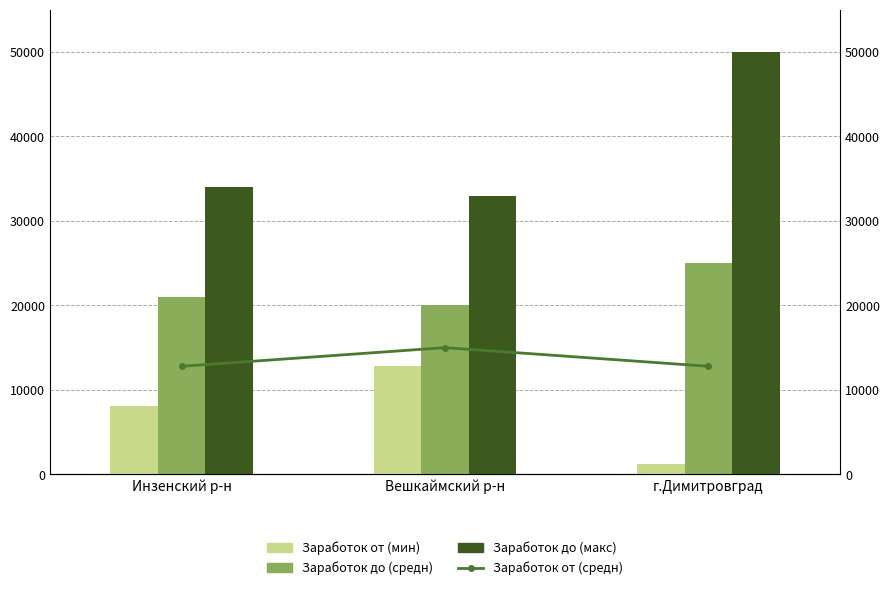

Is the value of Заработок от (средн) at г.Димитровград greater than the value of Заработок от (мин) at г.Димитровград?

Yes